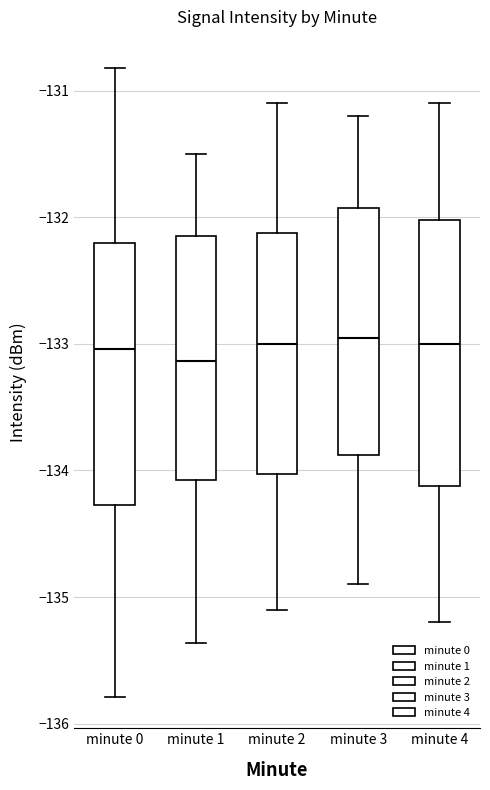

Where is the lower edge of the box for minute 0 on the y-axis? The values are not printed on the chart, so give them approximately, as read against the axis.

-134.3